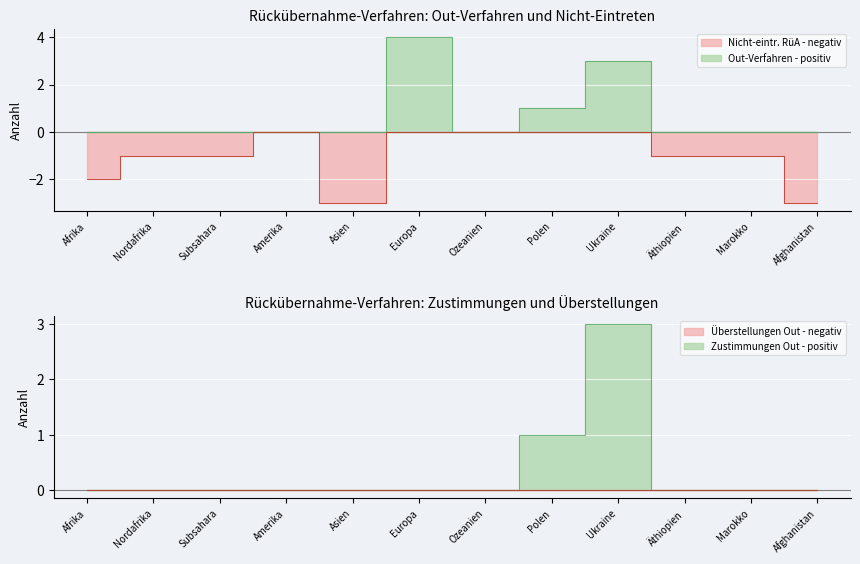

The Zustimmungen Out series shows 0 at Nordafrika. True or false?

True